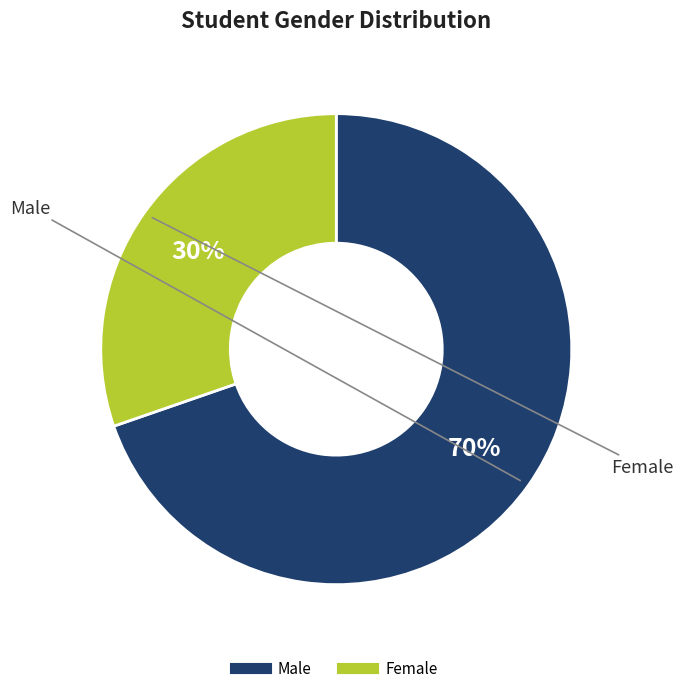

To the nearest percent, what is the average slice percentage?

50%